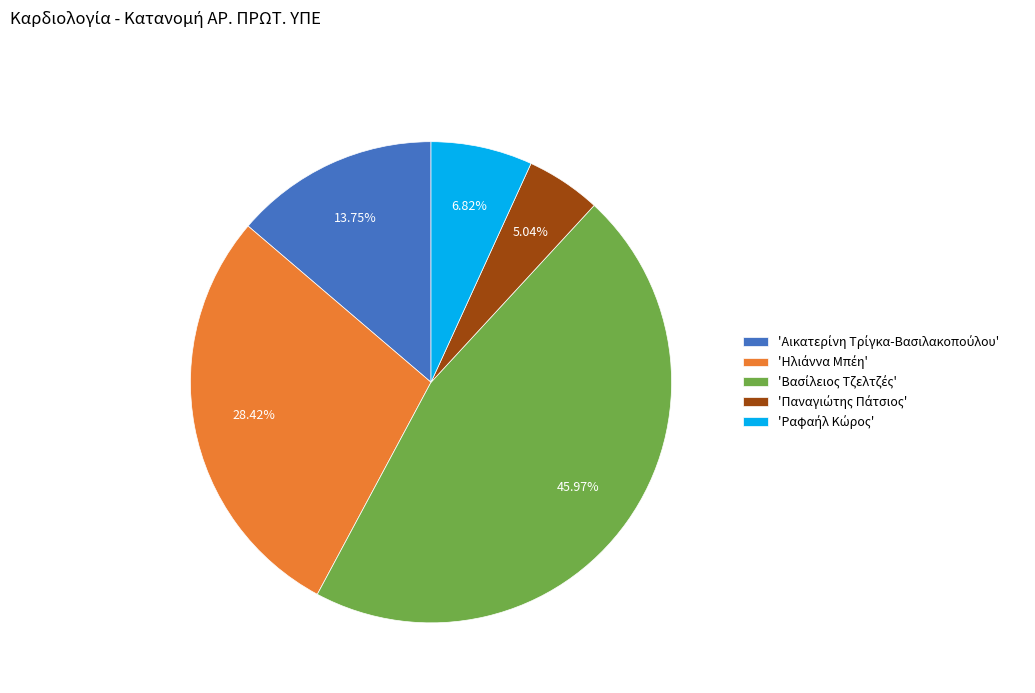

Is there any slice that represents more than half of the pie?

No